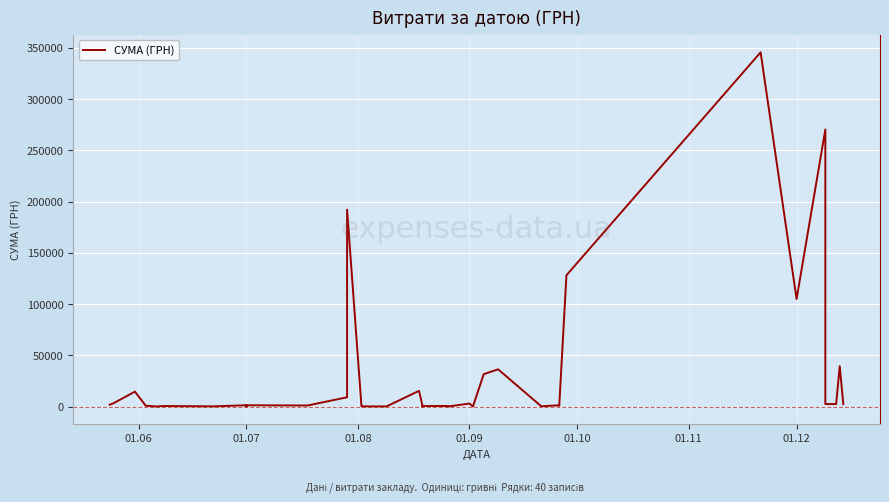

At which label does the data first exceed 1209?

01.06